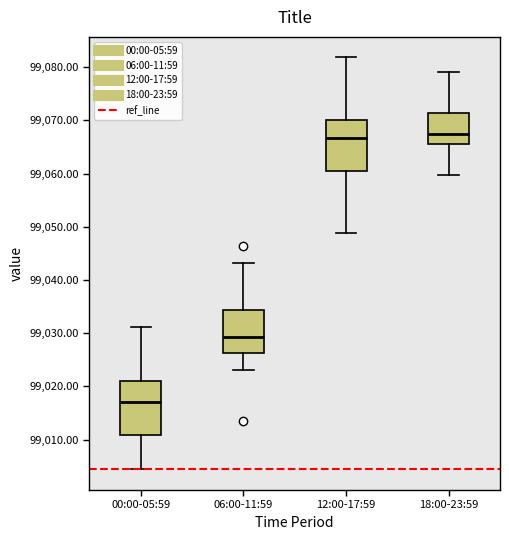

Where does the upper whisker of the box for 12:00-17:59 end on the y-axis? The values are not printed on the chart, so give them approximately, as read against the axis.

99082